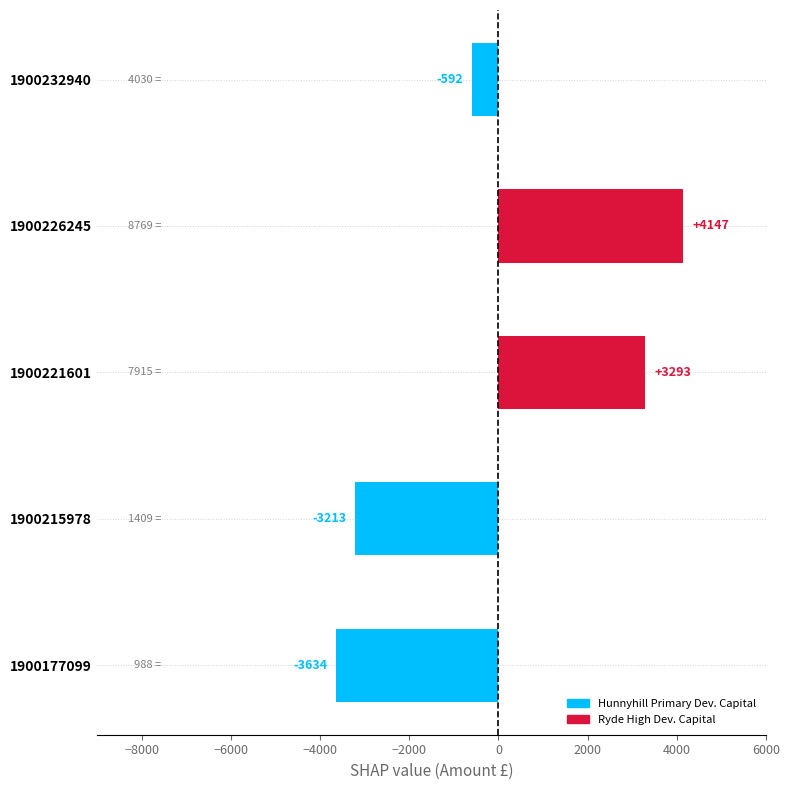

Which category has the lowest value across all series?

1900177099